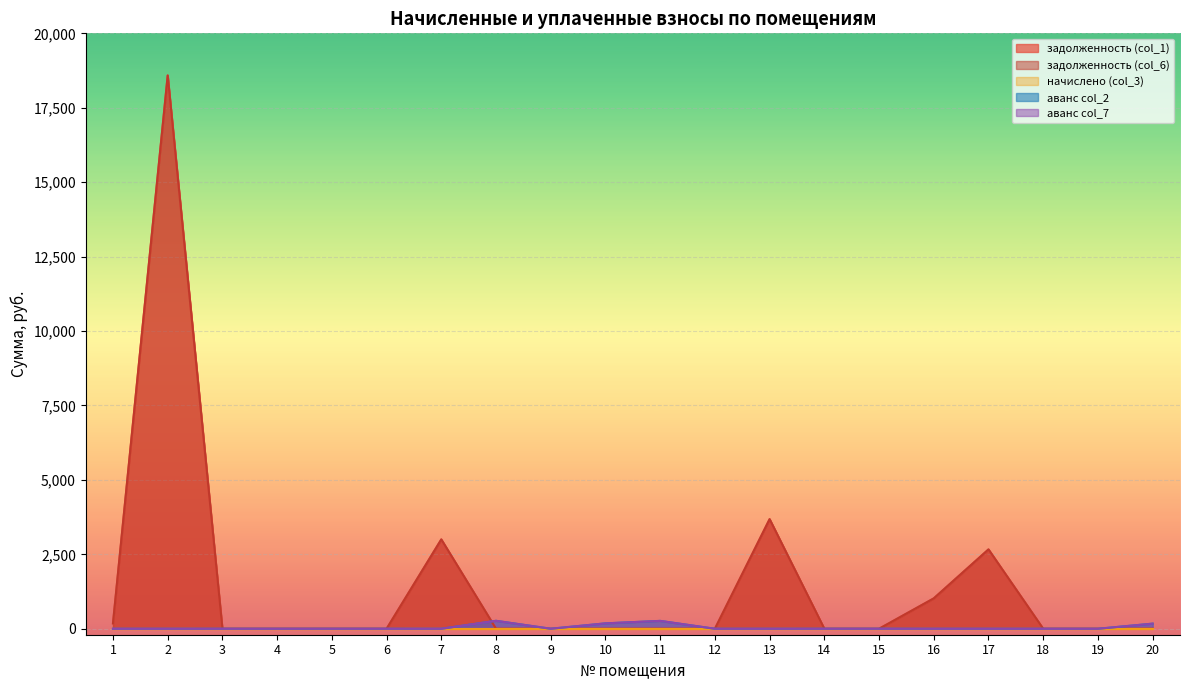

How many positive values does the задолженность (col_1) series have?

6